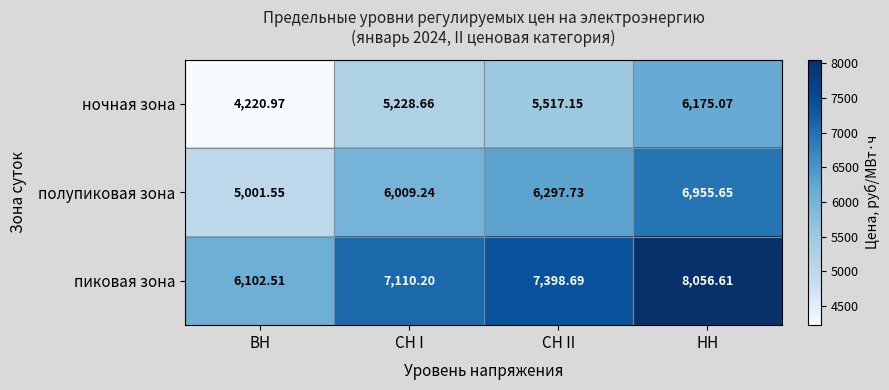

At how many categories does at least one series exceed 5022?

4